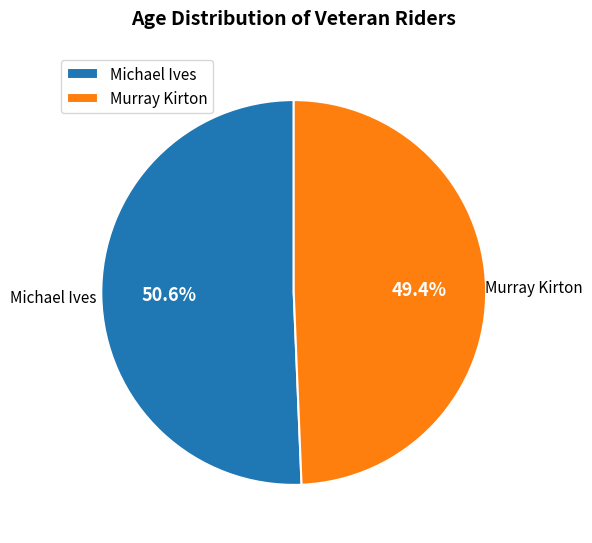

Which category accounts for the majority?

Michael Ives